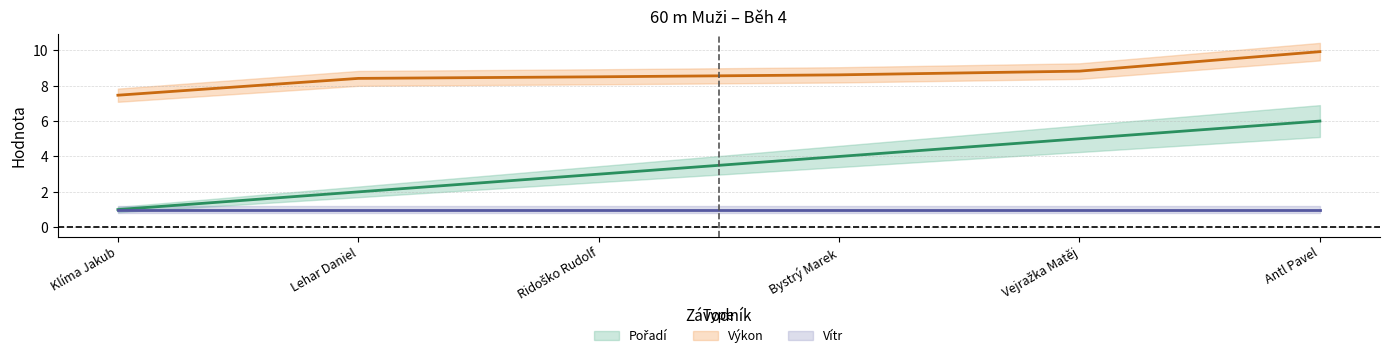

How many values in the Výkon series are below 8?

1